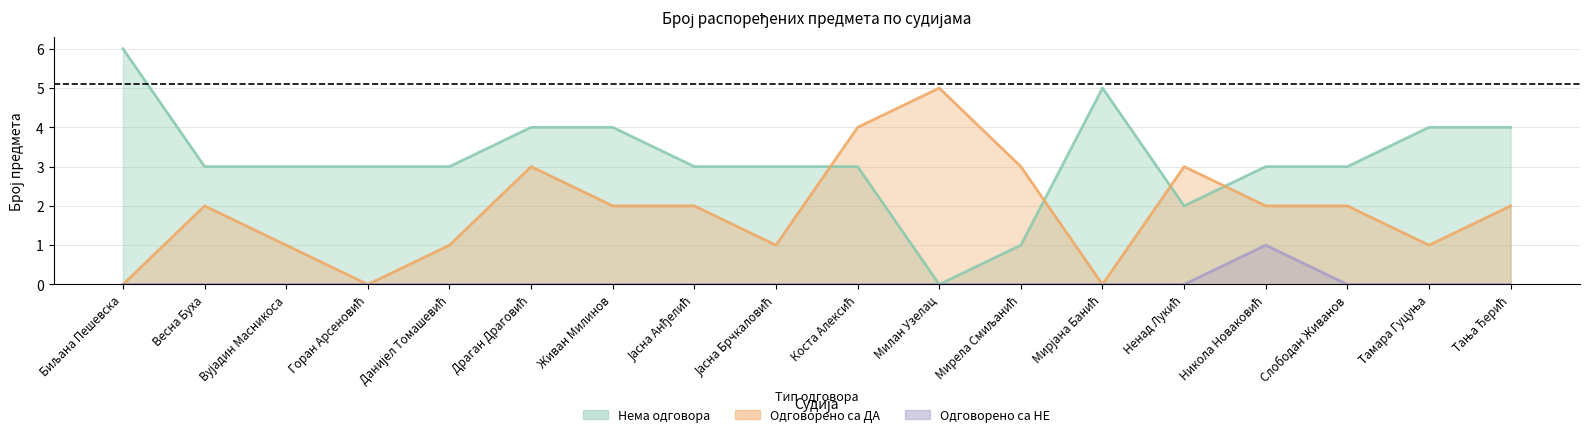

Where is the first local maximum for Одговорено са ДА?

Весна Буха